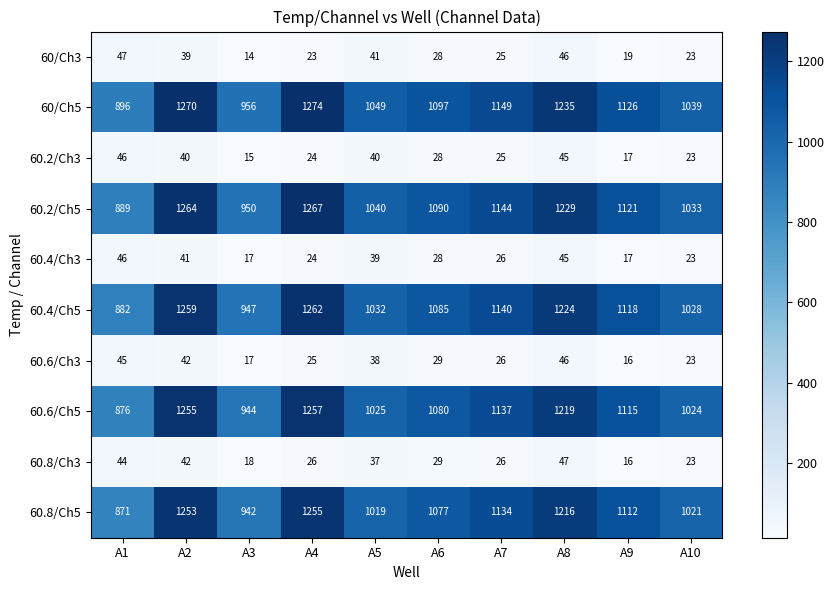

Which series has the widest spread of values?

60.8/Ch5